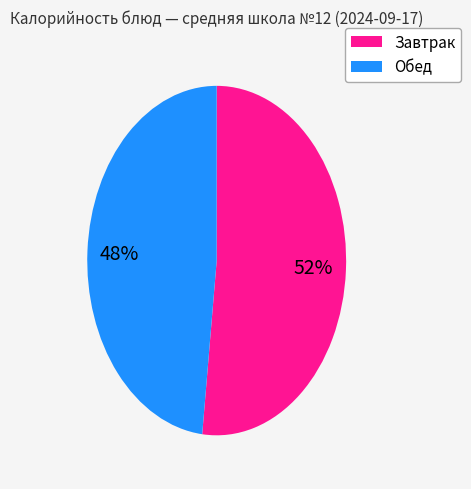

Is there any slice that represents more than half of the pie?

Yes